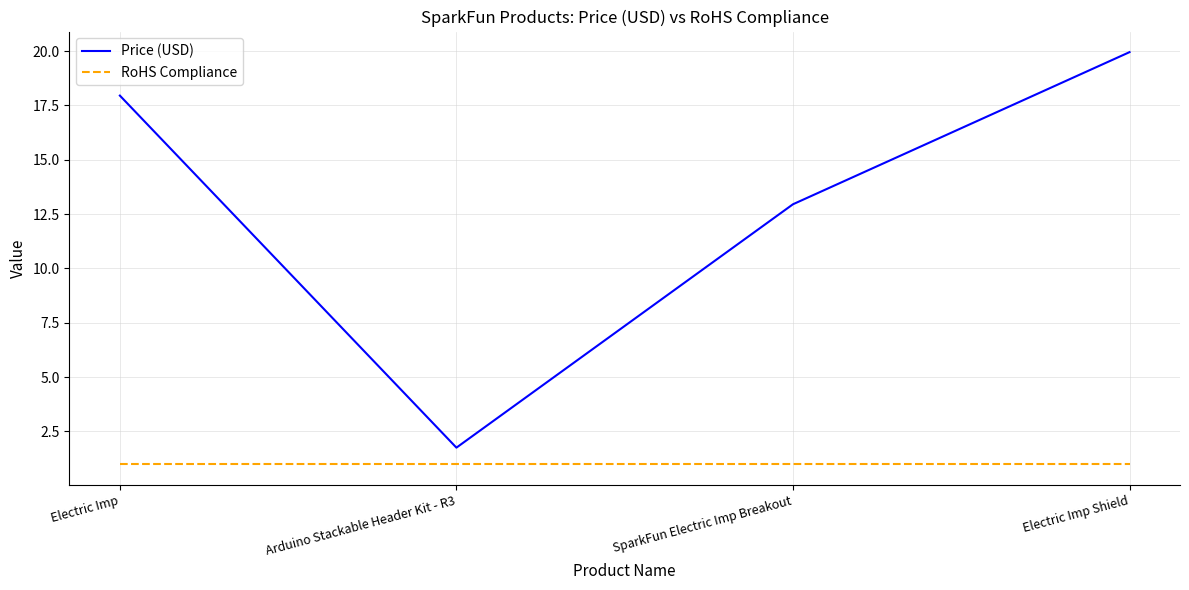

Between Electric Imp and Electric Imp Shield, which series saw the biggest shift?

Price (USD)